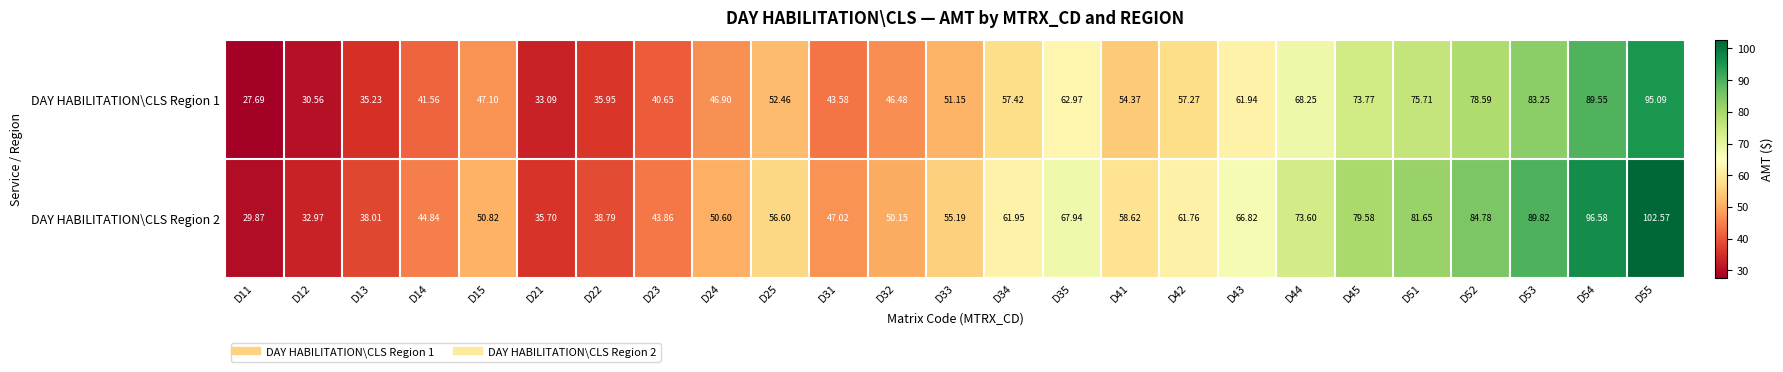

Is the value of DAY HABILITATION\CLS Region 2 at D21 greater than the value of DAY HABILITATION\CLS Region 1 at D12?

Yes